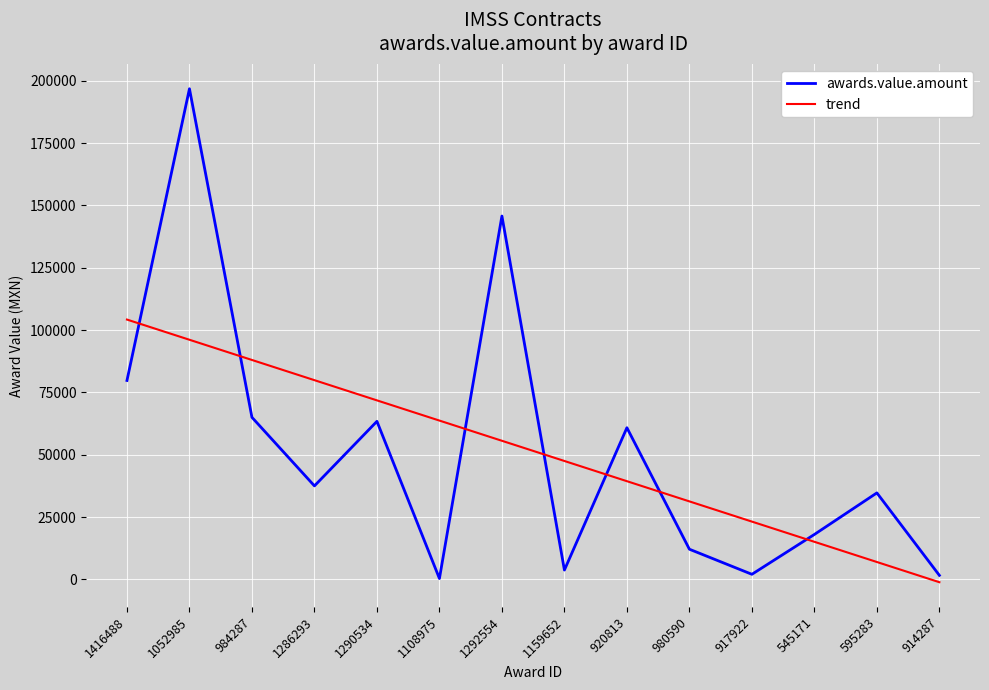

After their last crossing, which series has the higher values: awards.value.amount or trend?

awards.value.amount